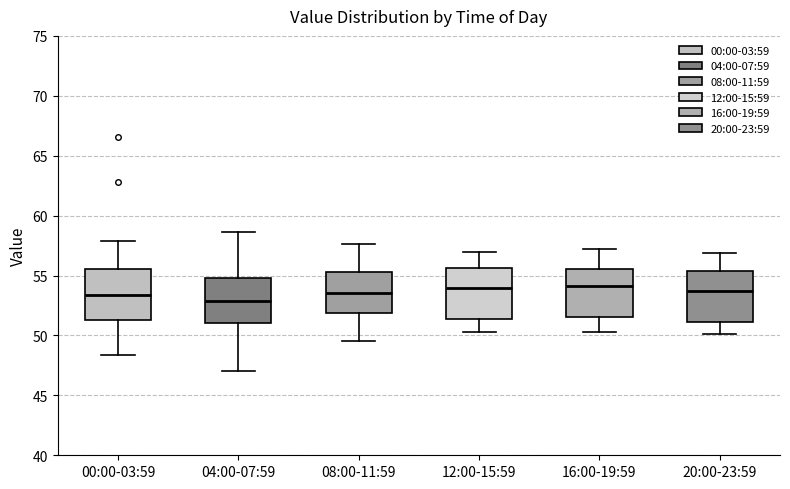

Where does the median line of the box for 20:00-23:59 sit on the y-axis? The values are not printed on the chart, so give them approximately, as read against the axis.

53.5